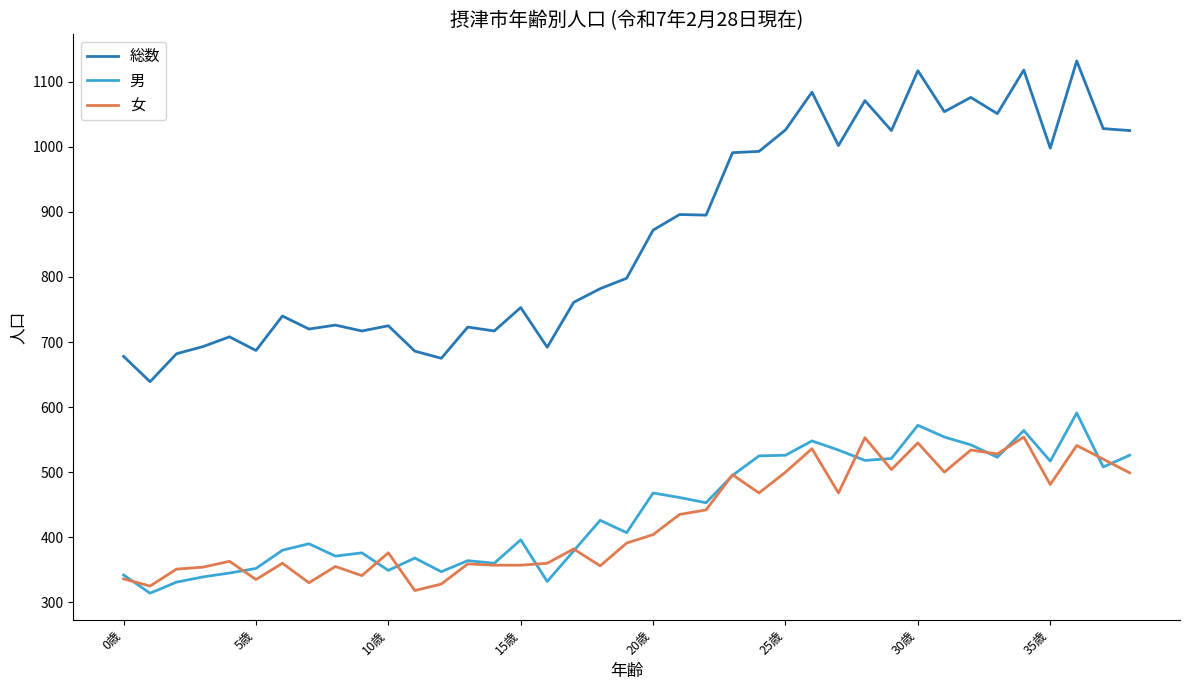

What is the difference between the second highest and minimum values in the 総数 series?

479